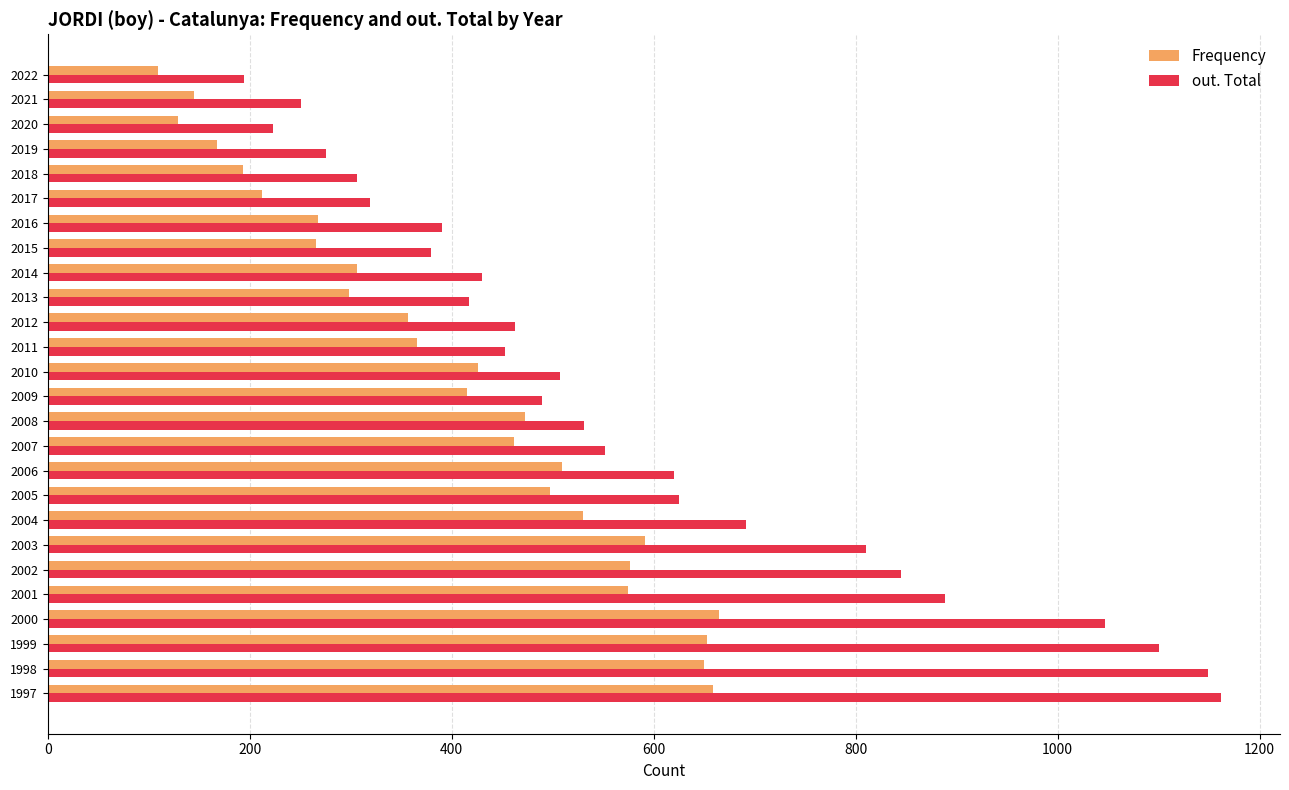

Which series has the largest total across all categories?

out. Total